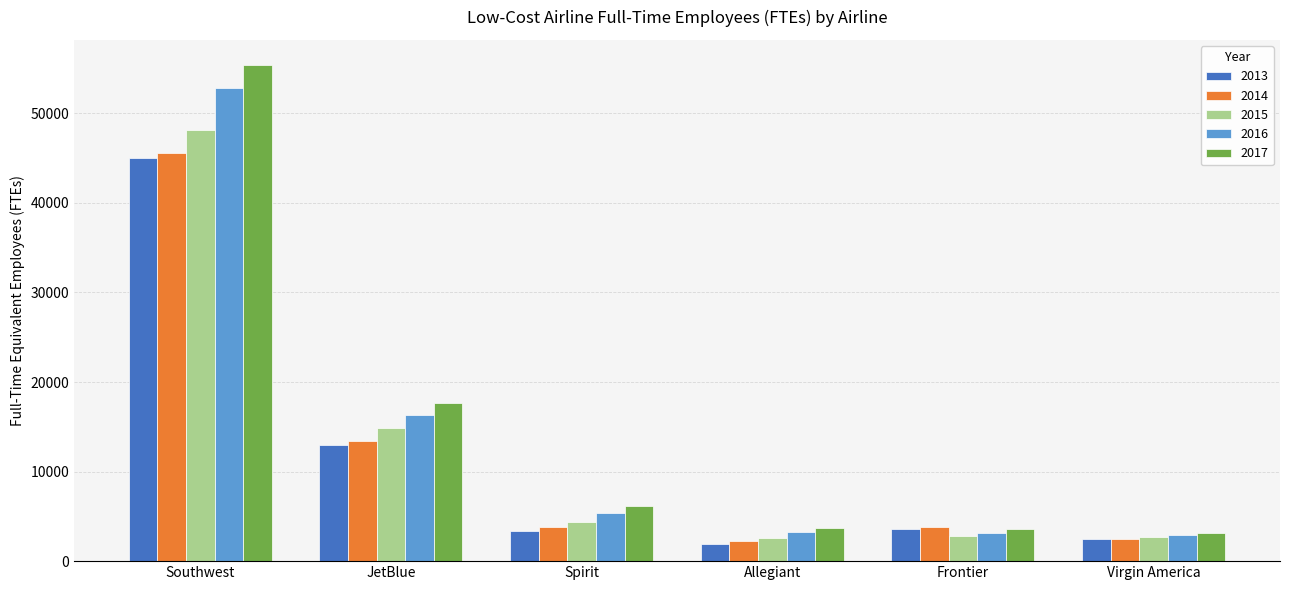

Count the number of data series in this chart.

5